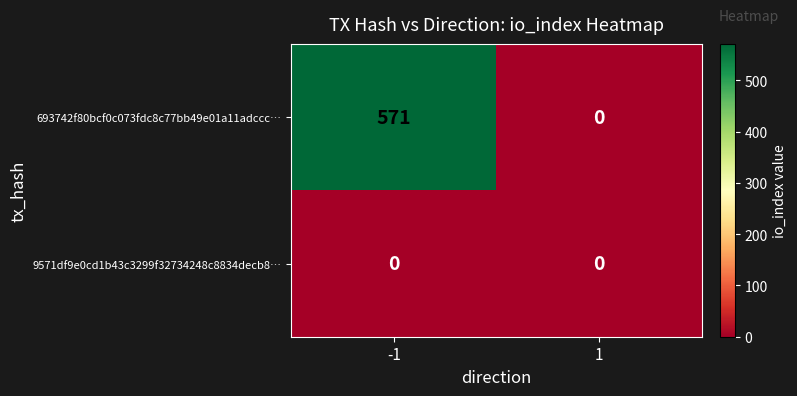

What is the difference between the highest and lowest values at -1?

571